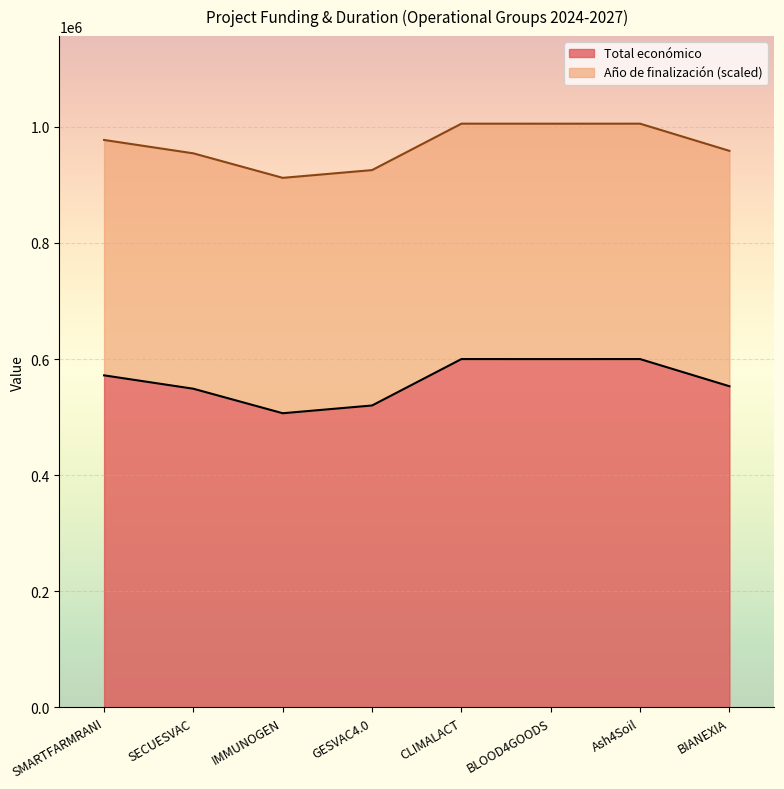

At which label is the value closest to 553351?

BIANEXIA